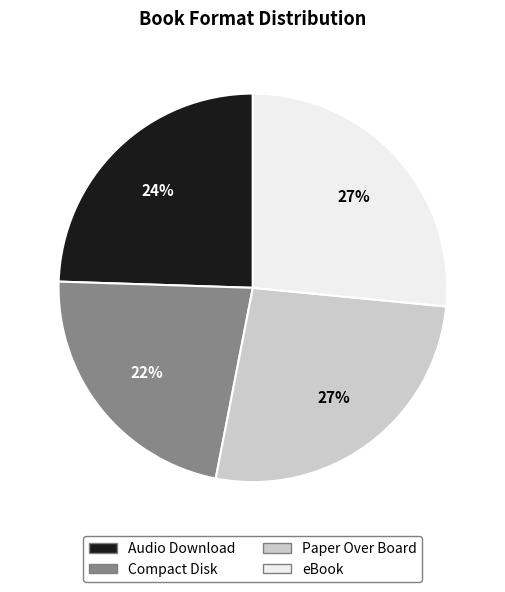

Does any single category account for the majority?

No